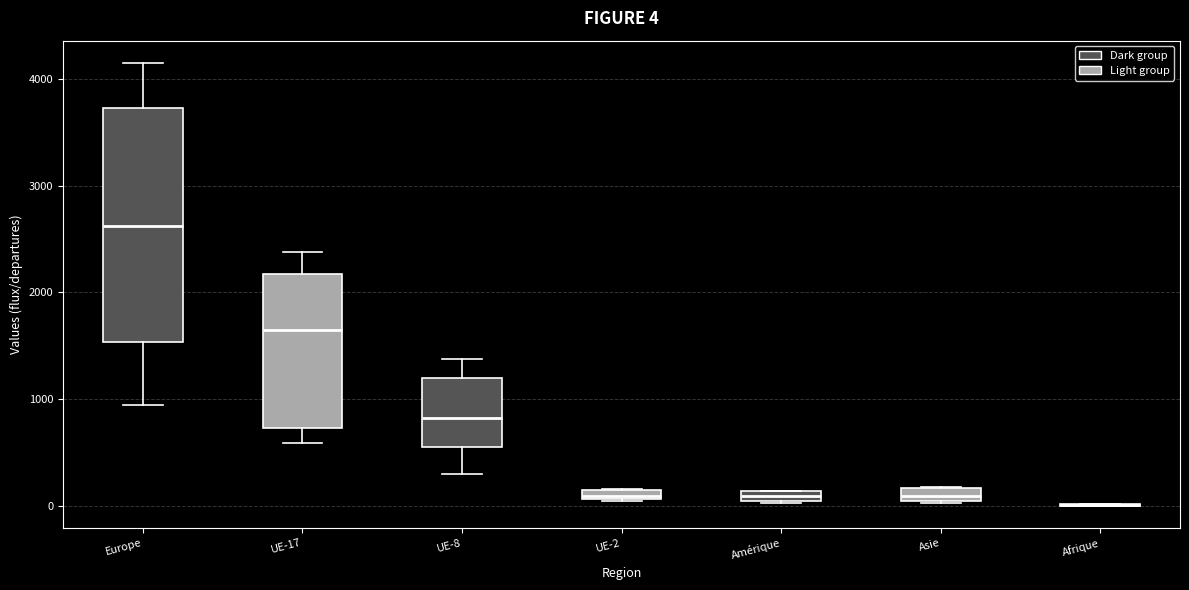

Which box is the tallest, from its lower edge to its upper edge?

Europe